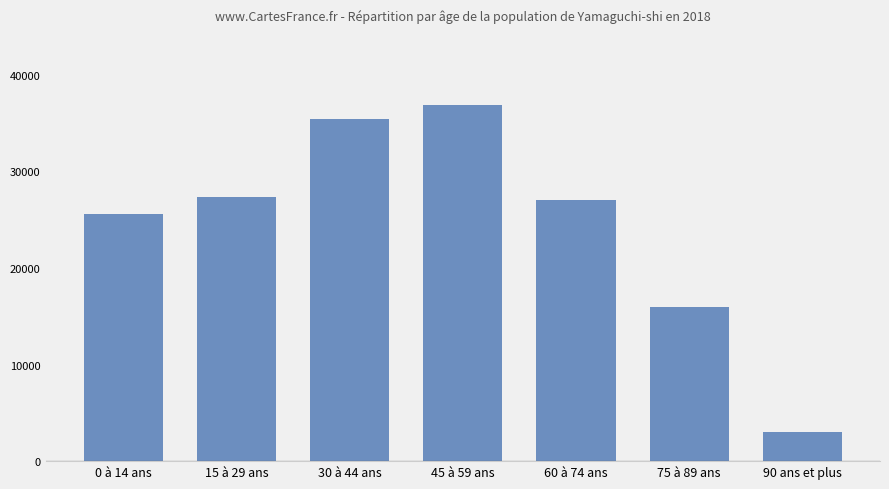

Reading left to right, extract all data points from this chart.

0 à 14 ans=25597	15 à 29 ans=27368	30 à 44 ans=35384	45 à 59 ans=36865	60 à 74 ans=26997	75 à 89 ans=15926	90 ans et plus=3065